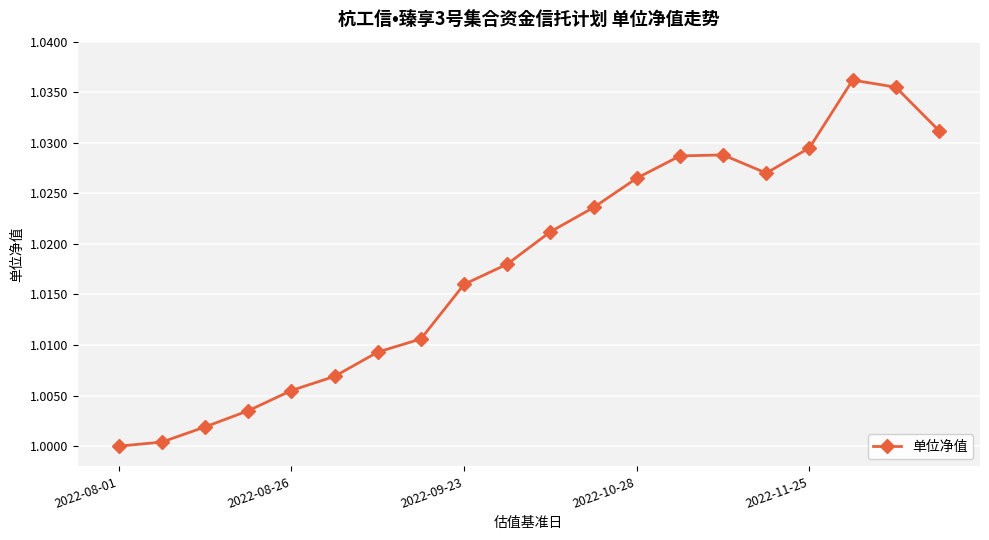

How many points are higher than both their immediate neighbors (excluding endpoints)?

2